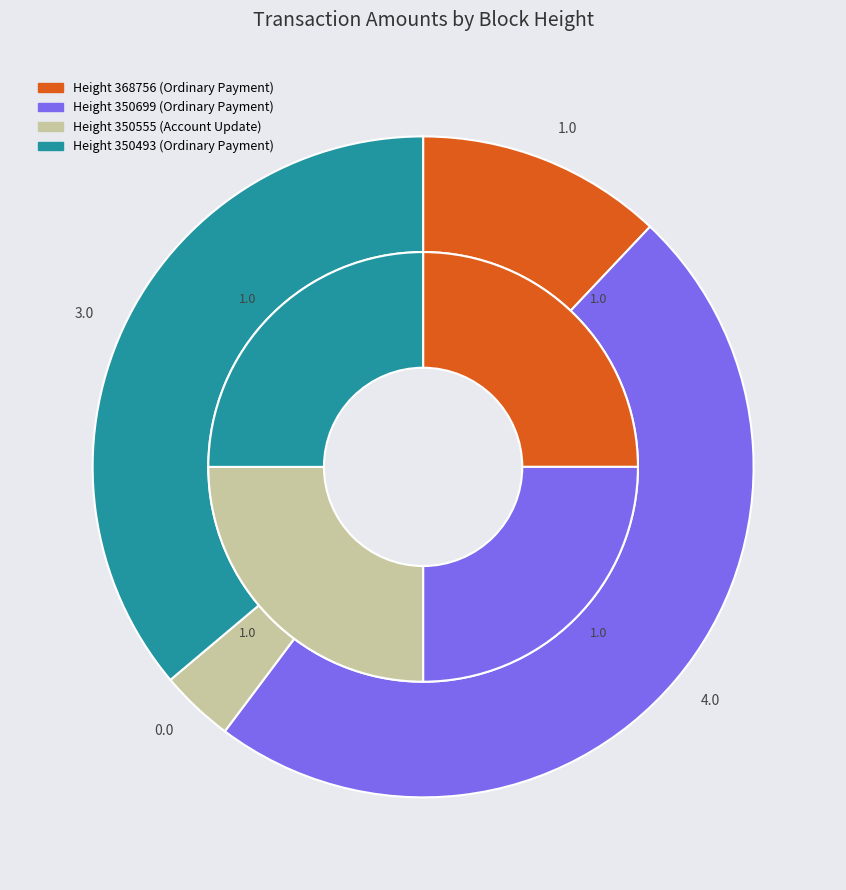

What is the change in value from 350699 to 350555?

-4